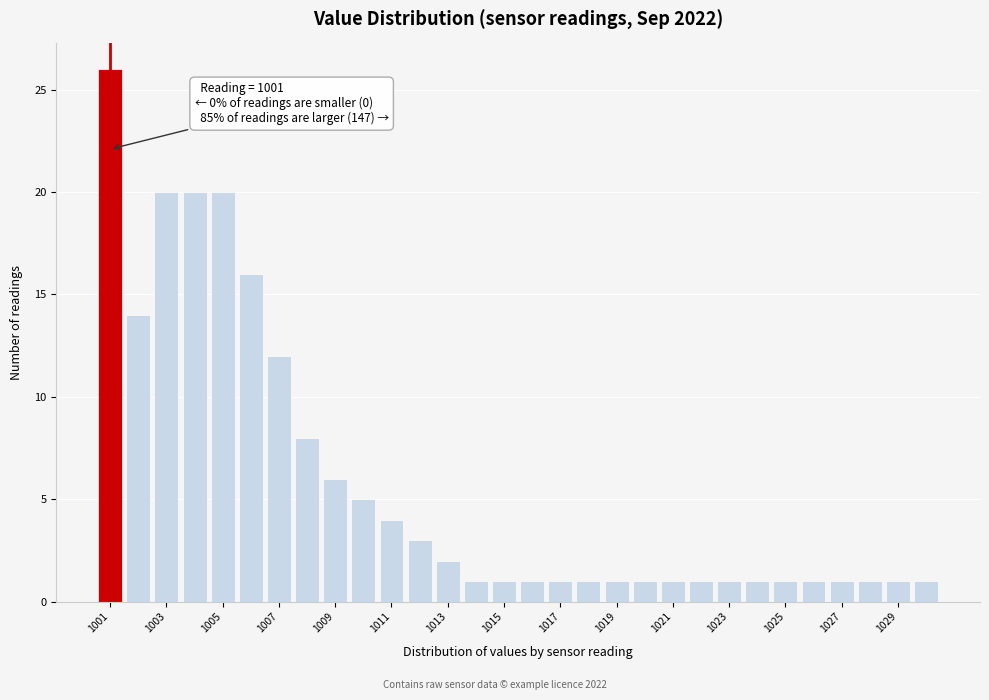

Over which range of the x-axis is the bar tallest?

1000.5 to 1001.5